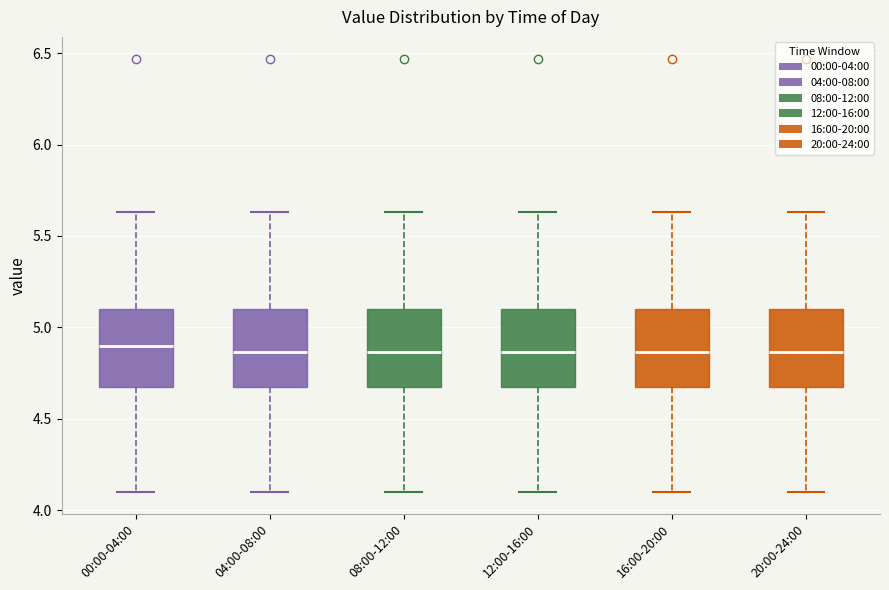

Reading left to right, read every box against the y-axis: the position of its median line, the range the box covers, and the ends of its whiskers. The values are not printed on the chart, so give them approximately, as read against the axis.

00:00-04:00: median 4.90, box 4.70 to 5.10, whiskers 4.10 to 5.65
04:00-08:00: median 4.85, box 4.70 to 5.10, whiskers 4.10 to 5.65
08:00-12:00: median 4.85, box 4.70 to 5.10, whiskers 4.10 to 5.65
12:00-16:00: median 4.85, box 4.70 to 5.10, whiskers 4.10 to 5.65
16:00-20:00: median 4.85, box 4.70 to 5.10, whiskers 4.10 to 5.65
20:00-24:00: median 4.85, box 4.70 to 5.10, whiskers 4.10 to 5.65